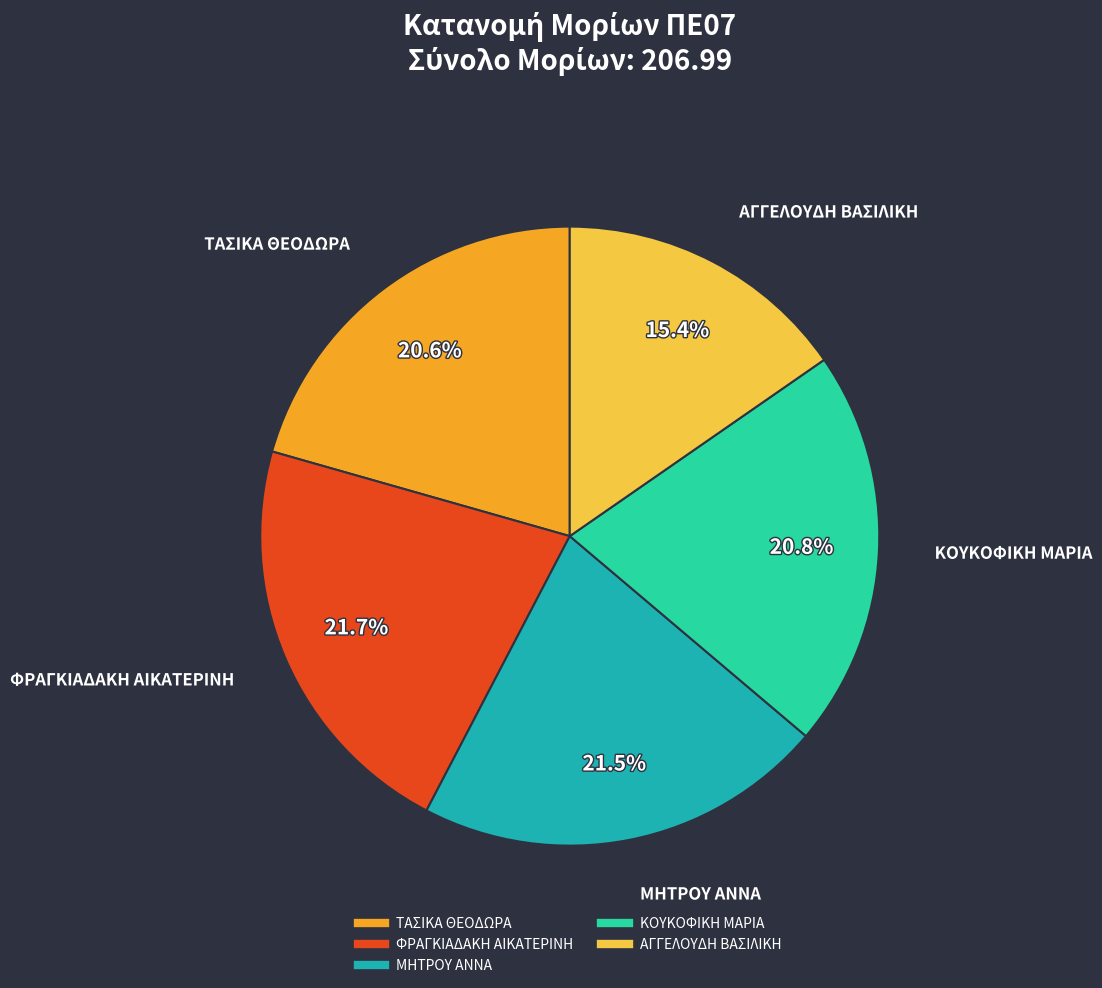

True or false: ΤΑΣΙΚΑ ΘΕΟΔΩΡΑ accounts for 21% of the total.

True